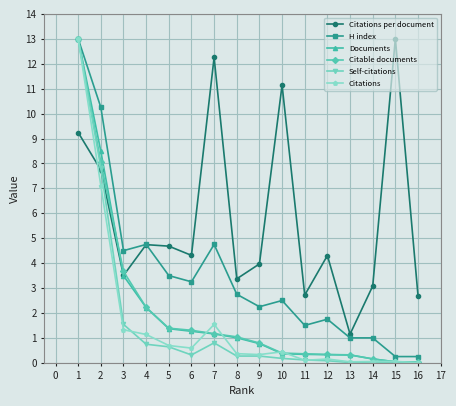

True or false: H index has a value of 0.1 at 14.

False